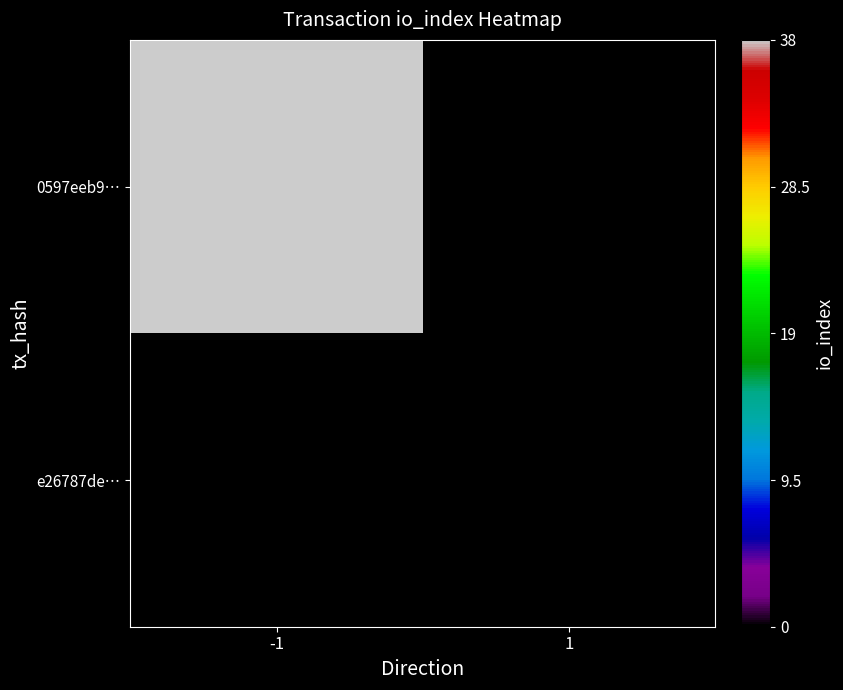

Which series has the largest range (max minus min)?

0597eeb9…